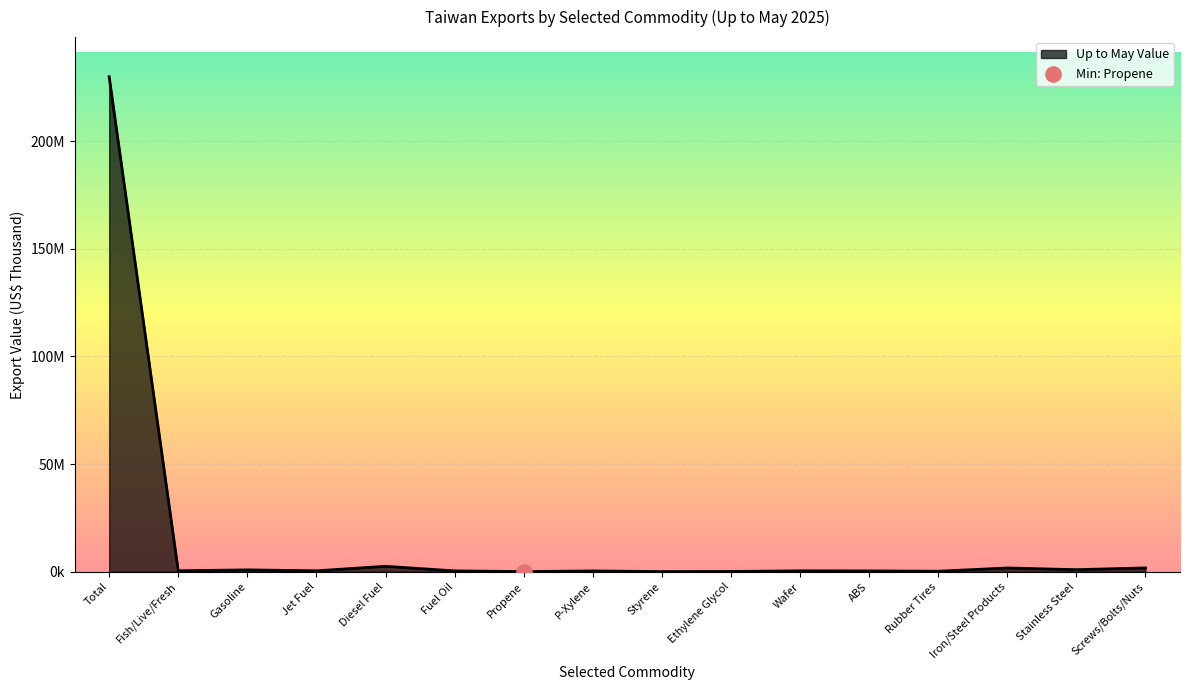

Is this an area chart (filled region under the line)?

Yes